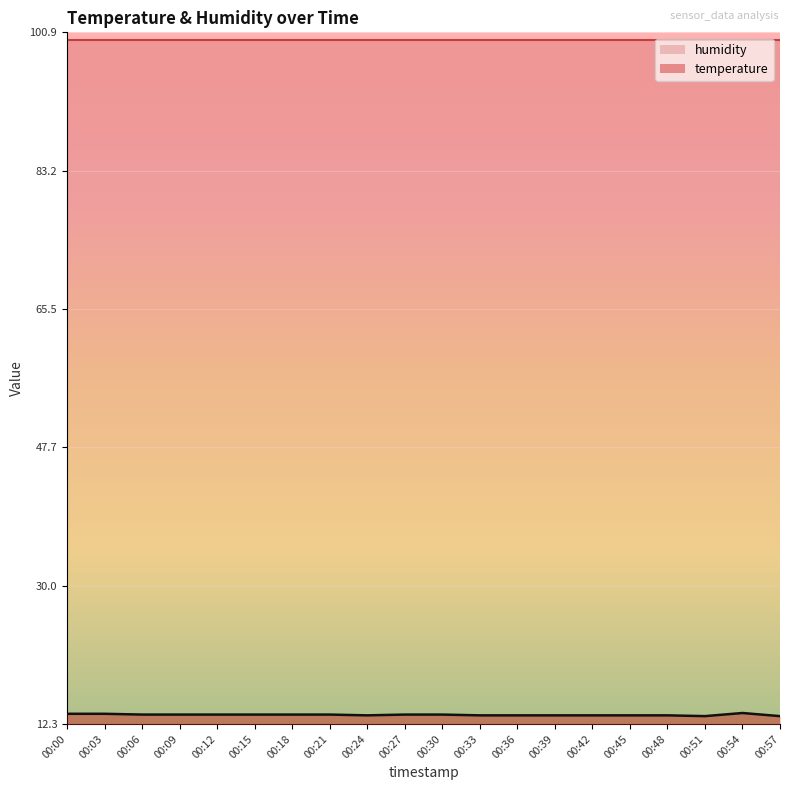

What is the approximate value at 00:00?

13.6